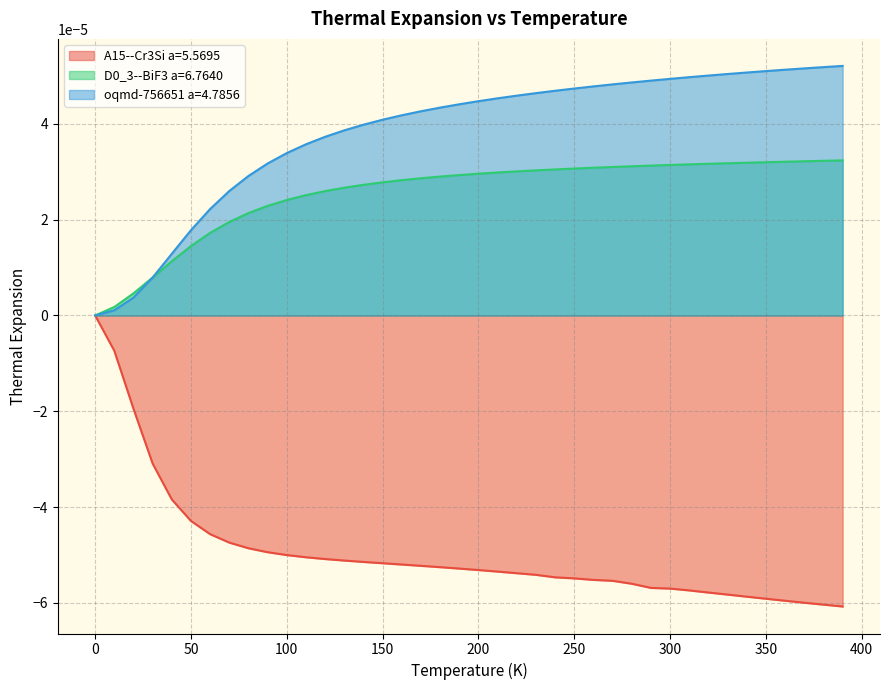

At which category does the chart reach its minimum across all series?

390.0